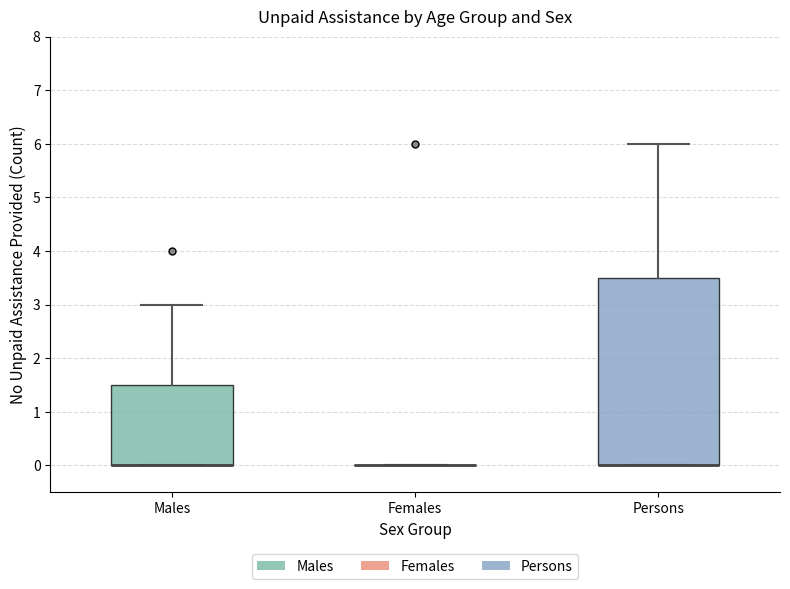

Which box is the tallest, from its lower edge to its upper edge?

Persons